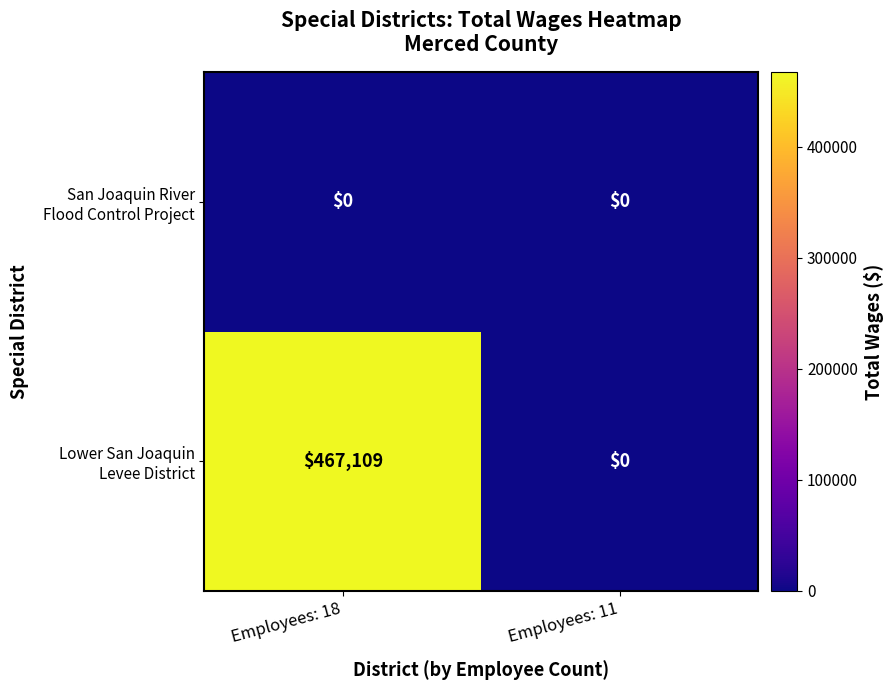

How many distinct data groups are displayed?

2